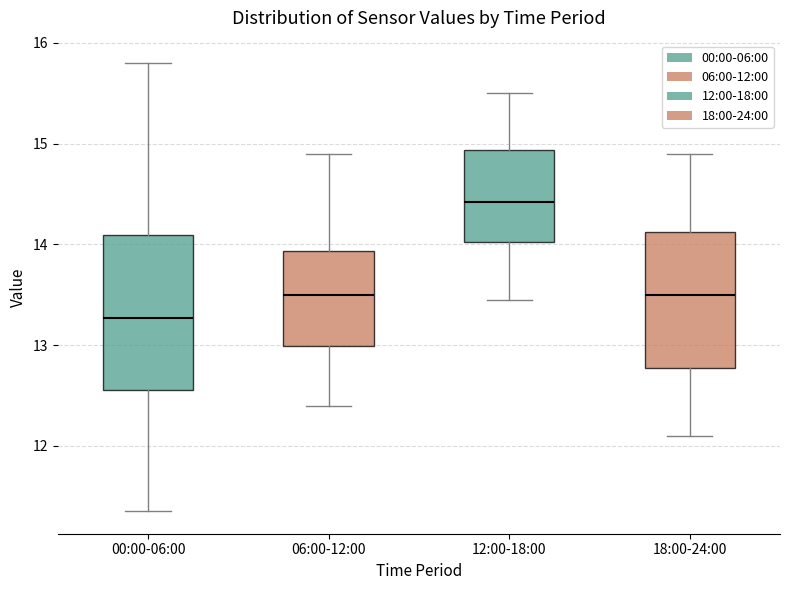

Which box is the tallest, from its lower edge to its upper edge?

00:00-06:00